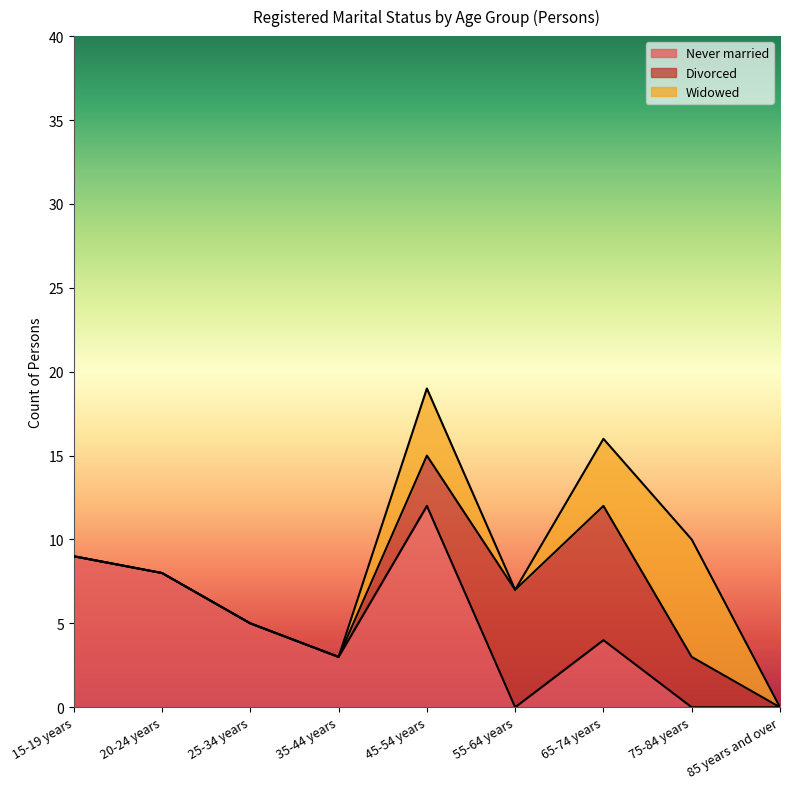

Reading left to right, extract all data points from this chart.

Never married: 9	8	5	3	12	0	4	0	0
Divorced: 0	0	0	0	3	7	8	3	0
Widowed: 0	0	0	0	4	0	4	7	0